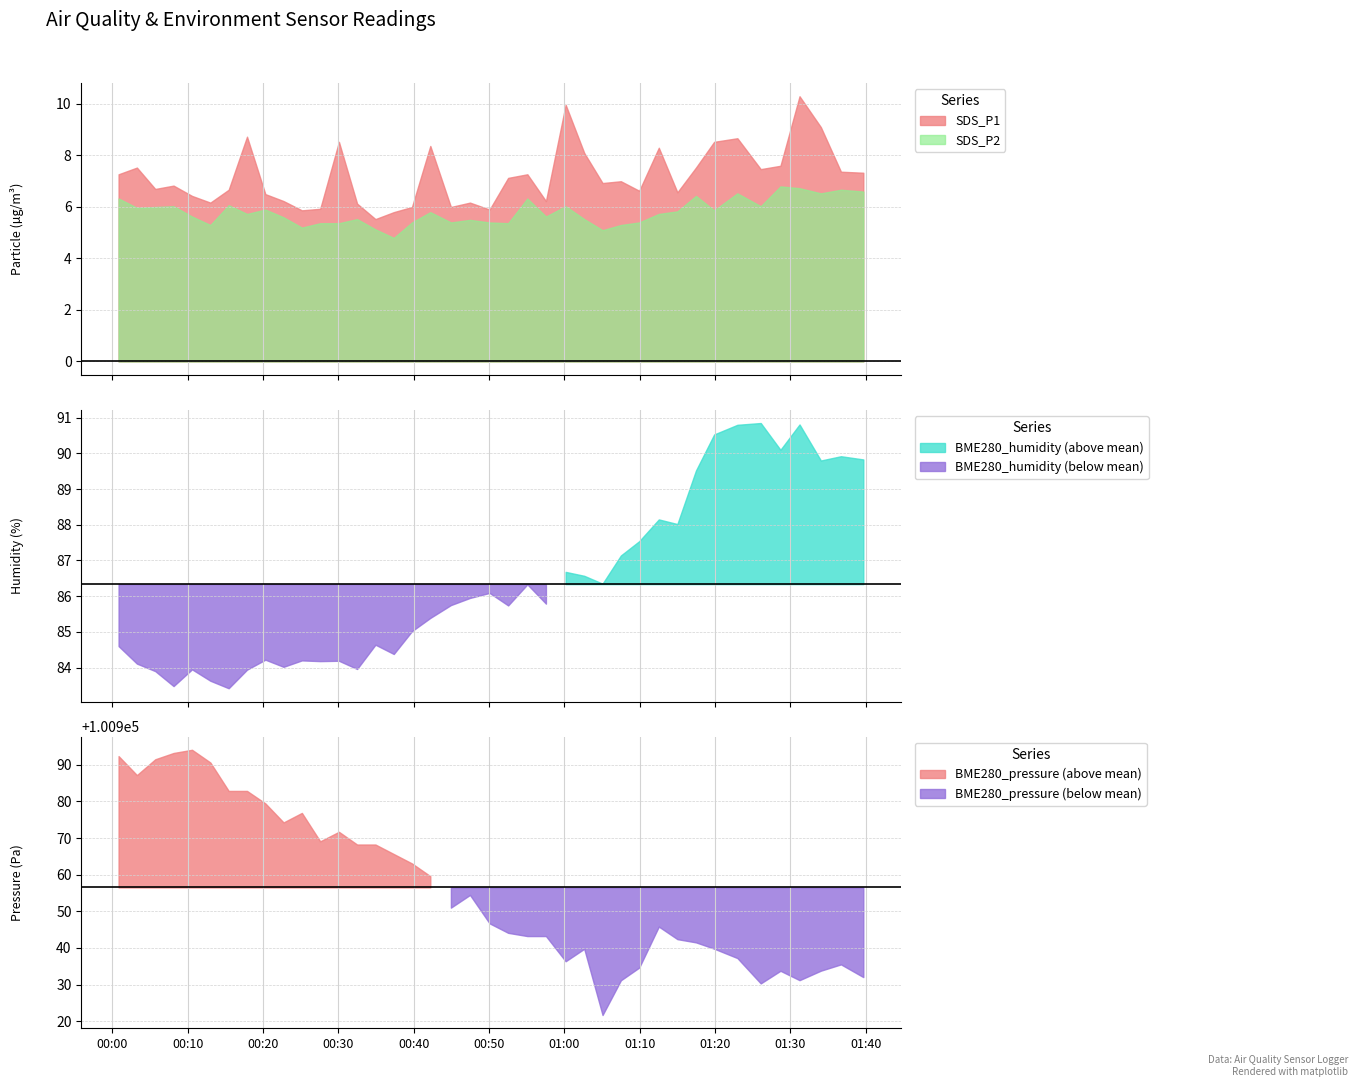

At which category does the chart reach its peak across all series?

2022/09/13 00:10:34